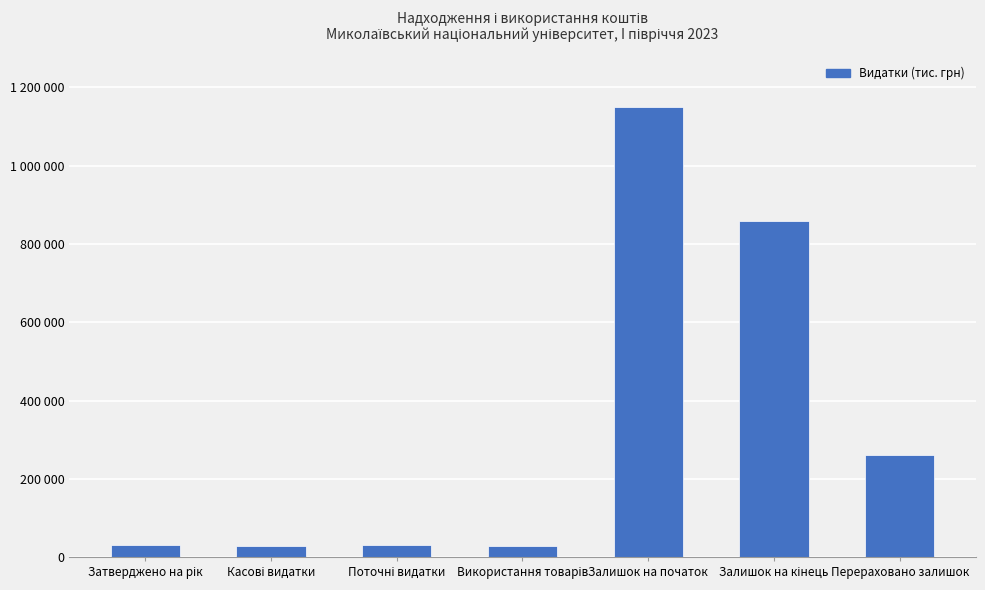

Reading right to left, extract all data points from this chart.

261870.7	859085.5	1150211.3	29255.1	30525.8	29255.1	30525.8